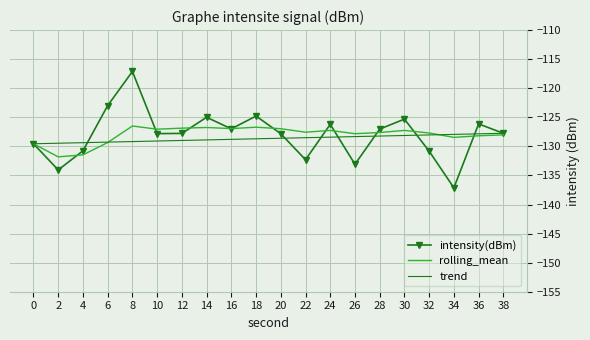

What is the spread (max minus min) of values at 30?

2.8